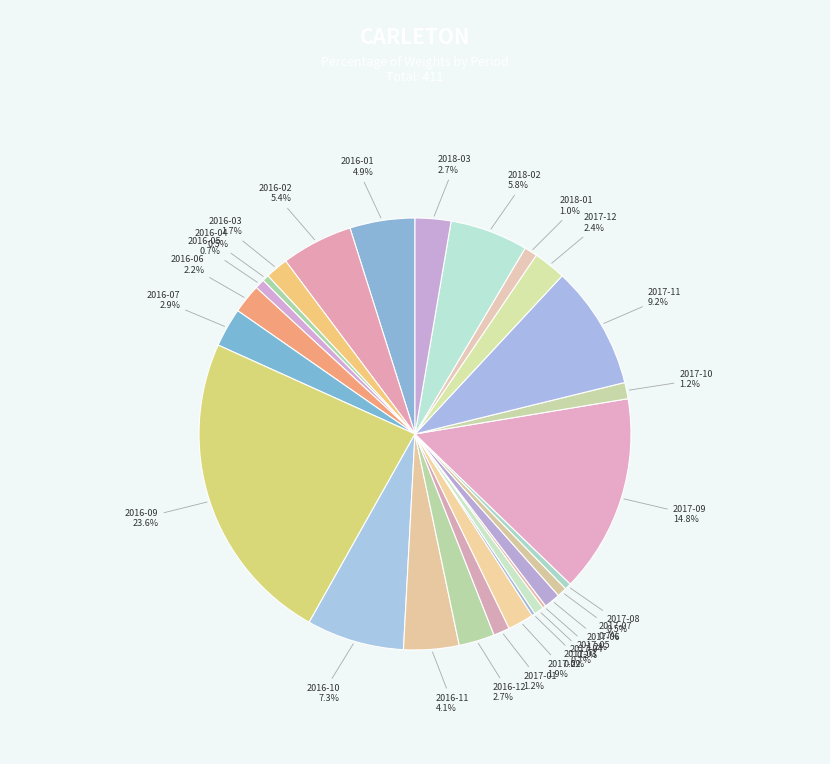

Which category has the biggest portion of the pie?

2016-09